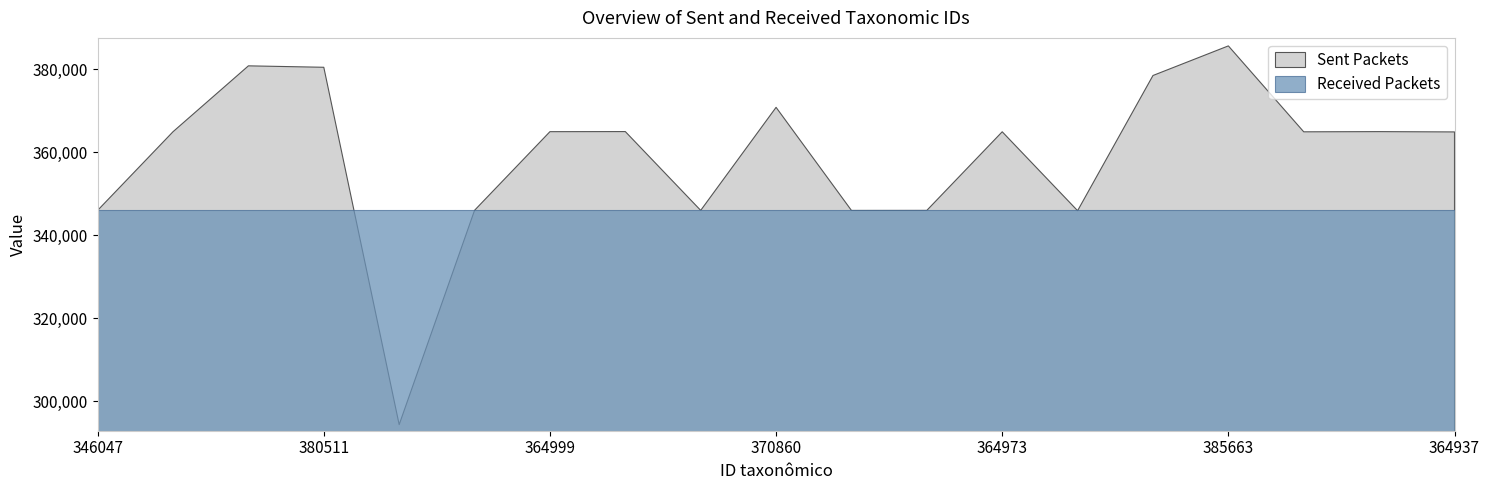

The Received Packets series shows 207630 at 346025. True or false?

False